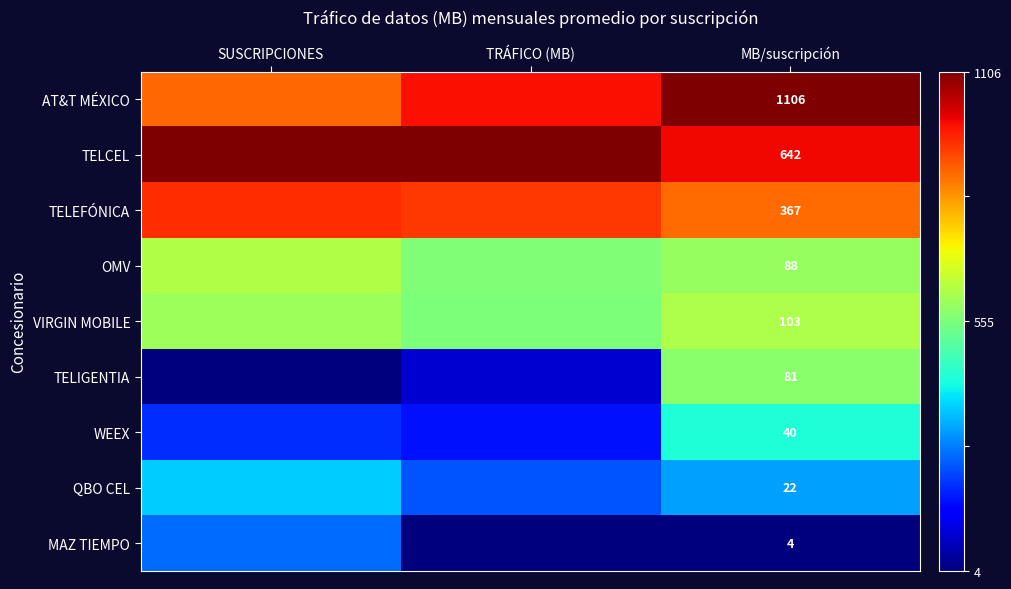

At MB/suscripción, list the series in order from smallest to largest.

MAZ TIEMPO, QBO CEL, WEEX, TELIGENTIA, OMV, VIRGIN MOBILE, TELEFÓNICA, TELCEL, AT&T MÉXICO